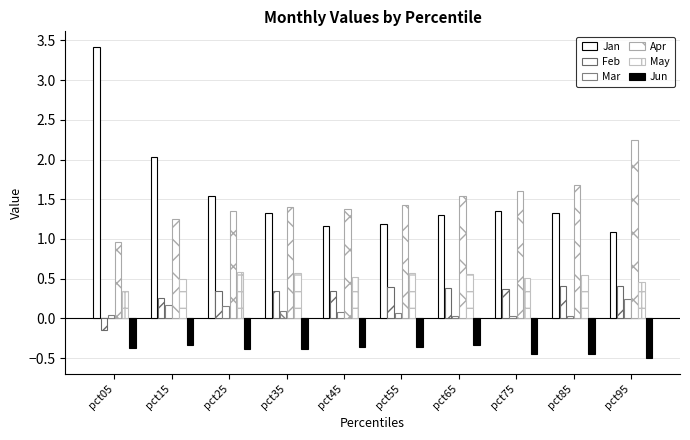

True or false: Feb has a value of 0.4 at pct85.

True